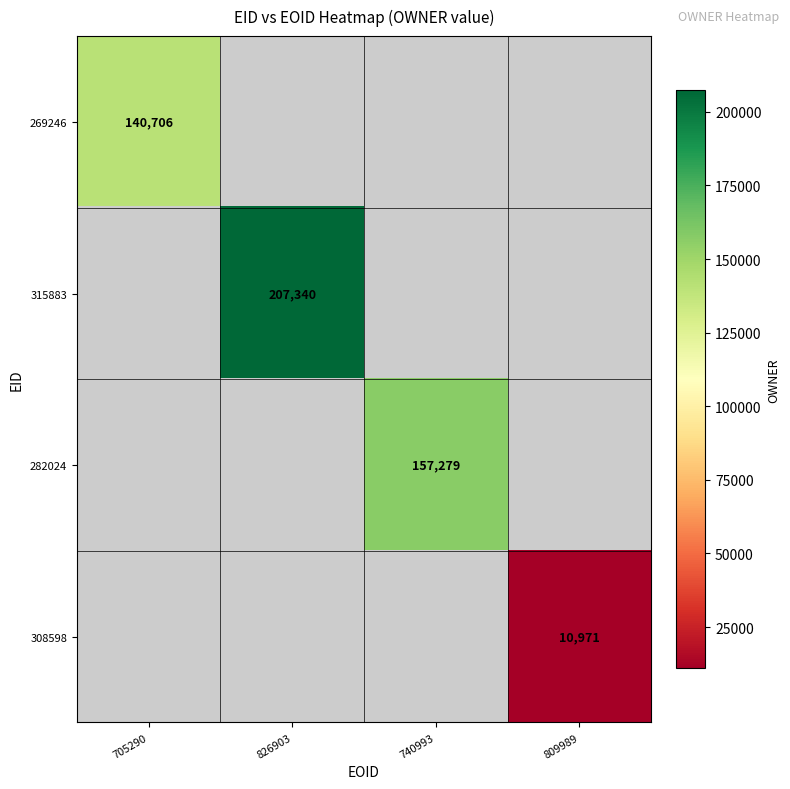

The 269246 series shows 239008 at 705290. True or false?

False